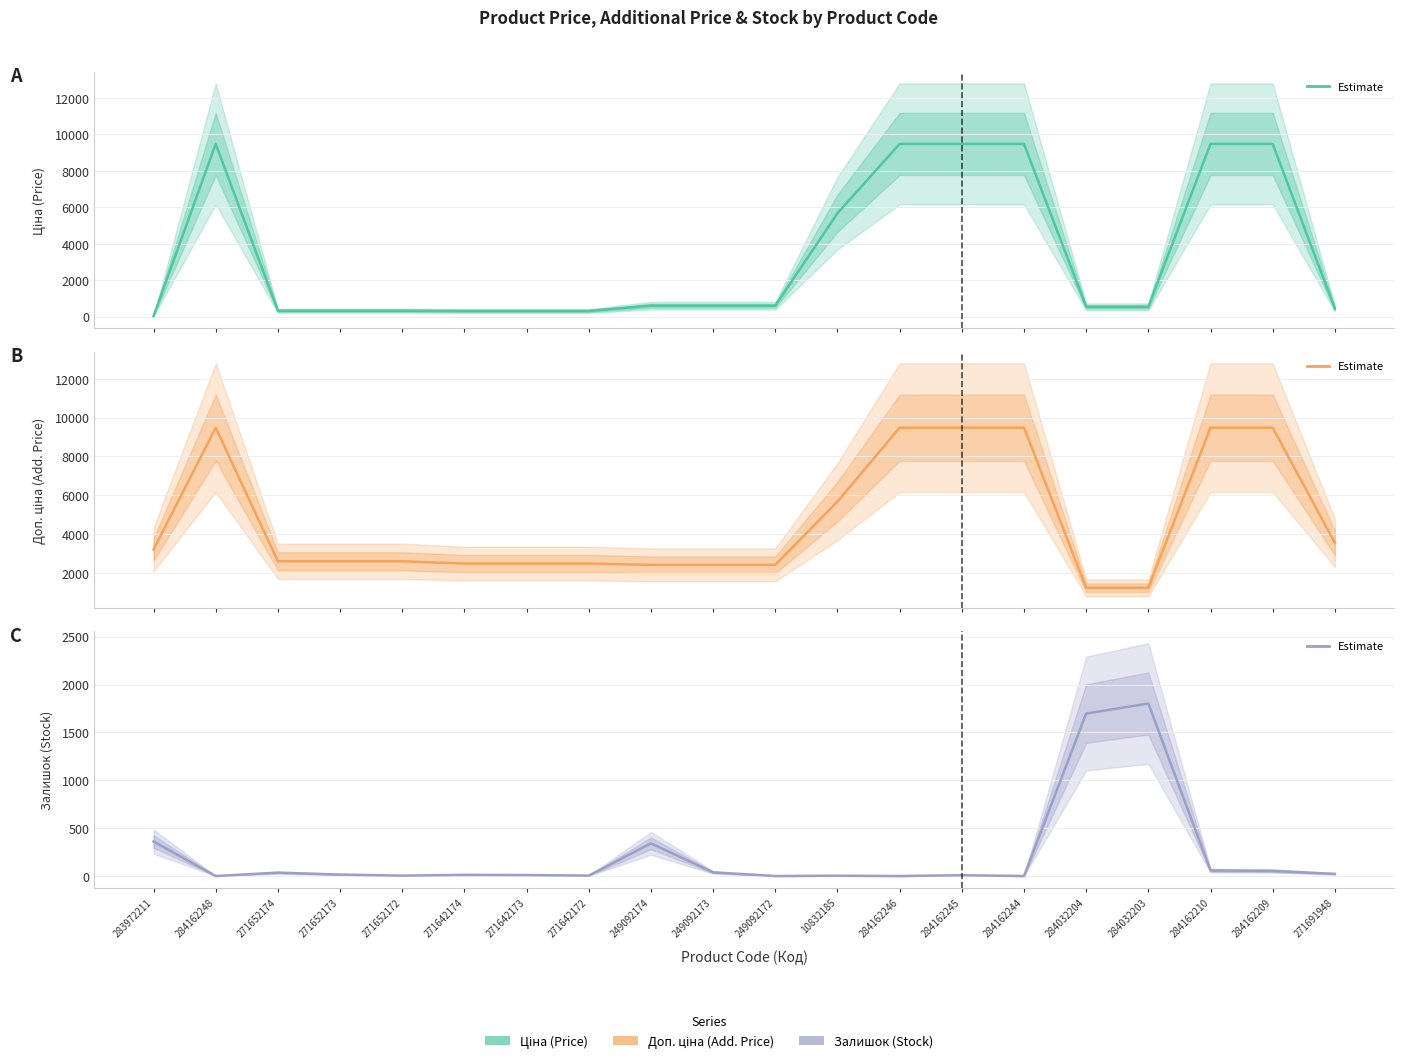

Which series has the largest range (max minus min)?

Ціна